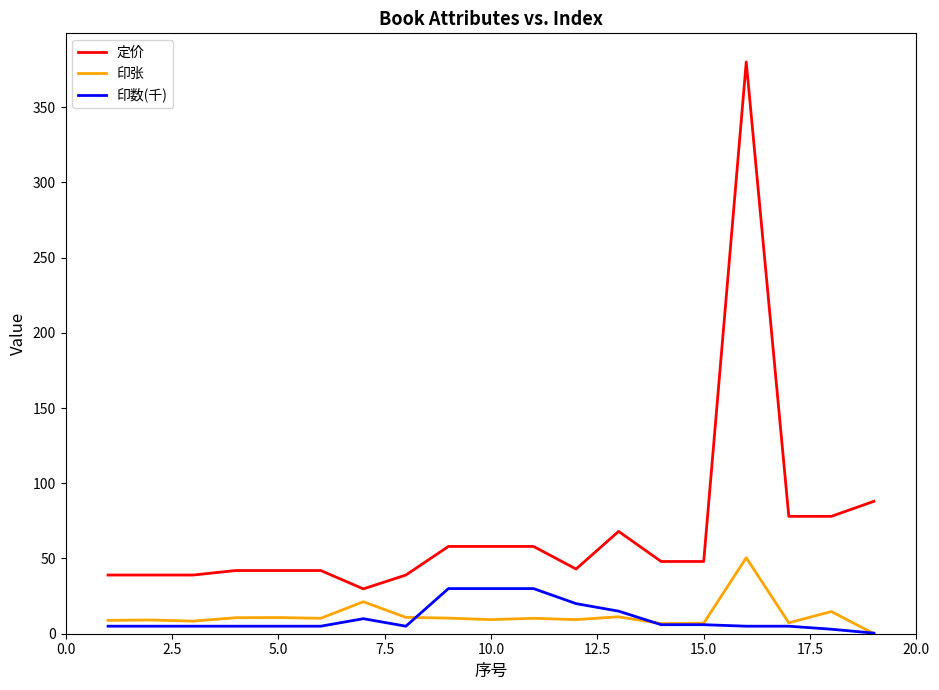

True or false: 印张 and 定价 intersect in this chart.

False